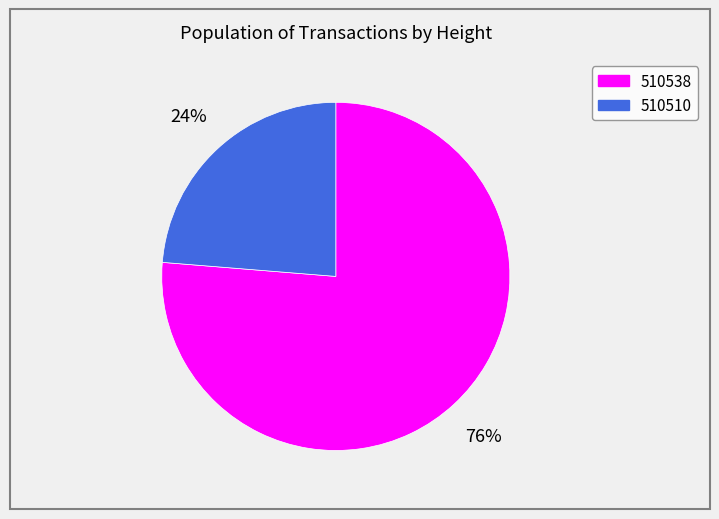

True or false: 510510 accounts for 12% of the total.

False